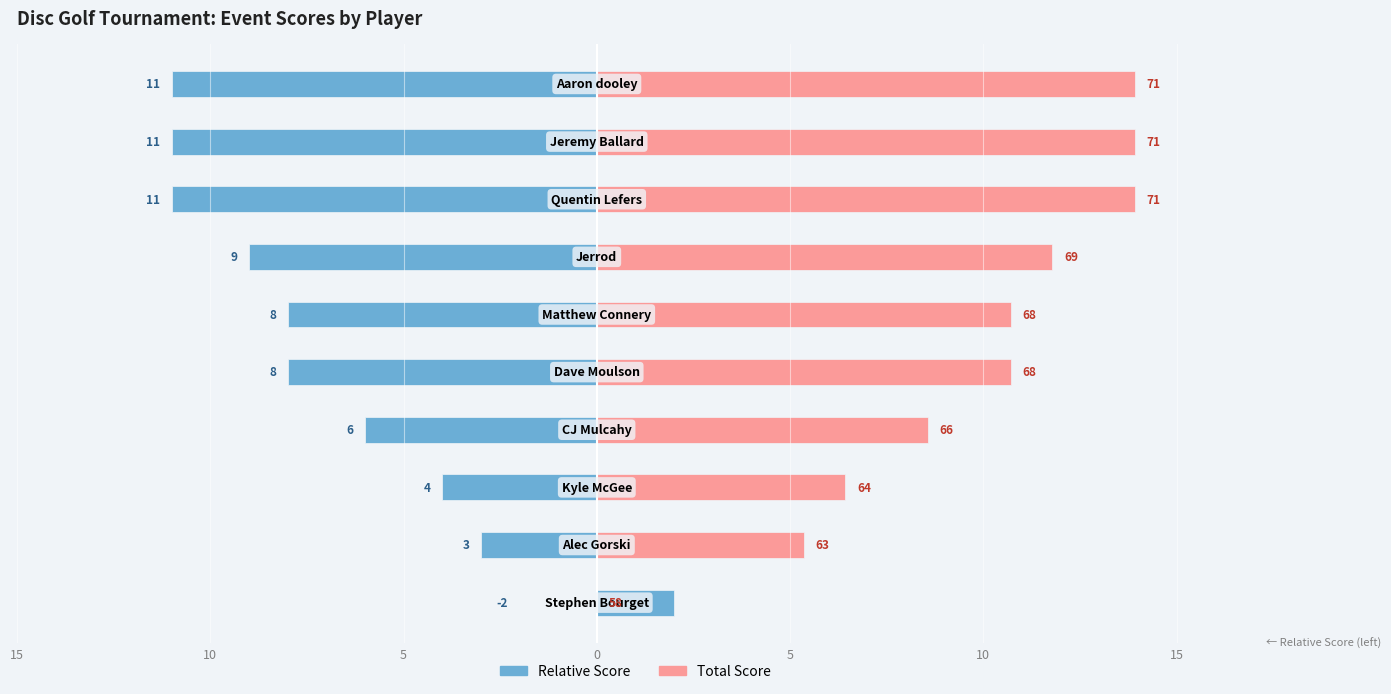

What are all the series names shown in the legend?

event_relative_score, event_total_score